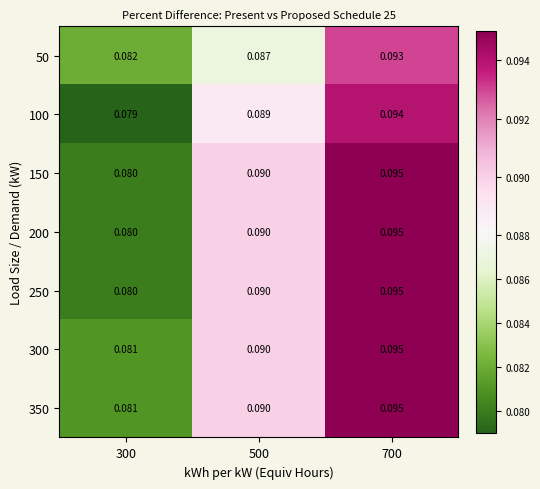

Is the value of 100 at 300 greater than the value of 250 at 300?

No